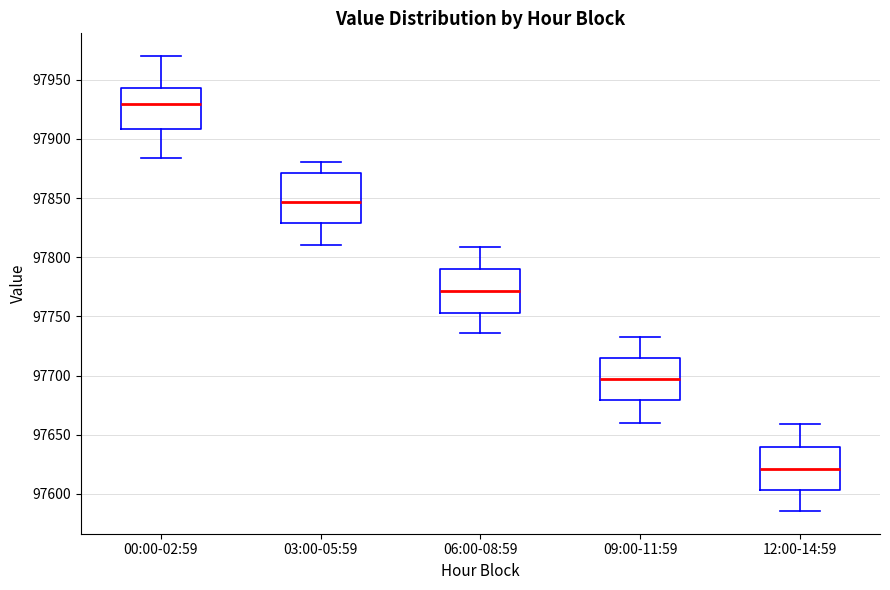

Where does the lower whisker of the box for 00:00-02:59 end on the y-axis? The values are not printed on the chart, so give them approximately, as read against the axis.

97885